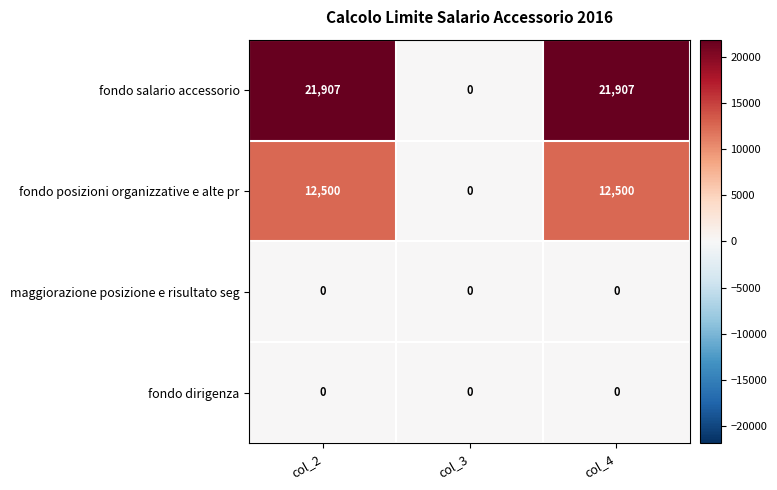

The value of fondo posizioni organizzative e alte pr at col_3 is 0. True or false?

True